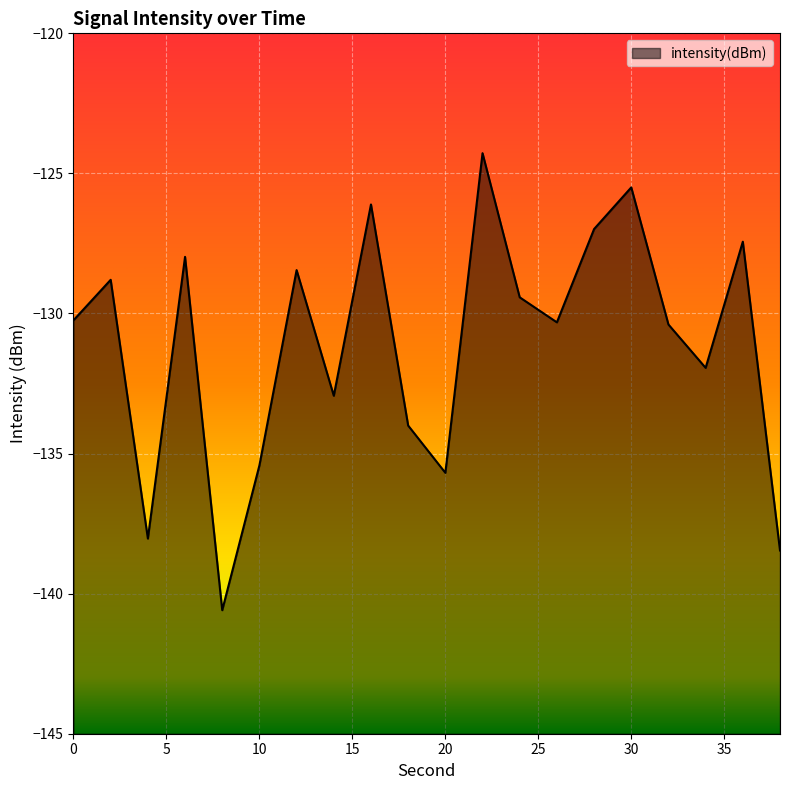

Reading left to right, extract all data points from this chart.

0=-130.2	2=-128.8	4=-138.0	6=-128.0	8=-140.6	10=-135.4	12=-128.5	14=-132.9	16=-126.1	18=-134.0	20=-135.7	22=-124.3	24=-129.4	26=-130.3	28=-127.0	30=-125.5	32=-130.4	34=-131.9	36=-127.4	38=-138.5